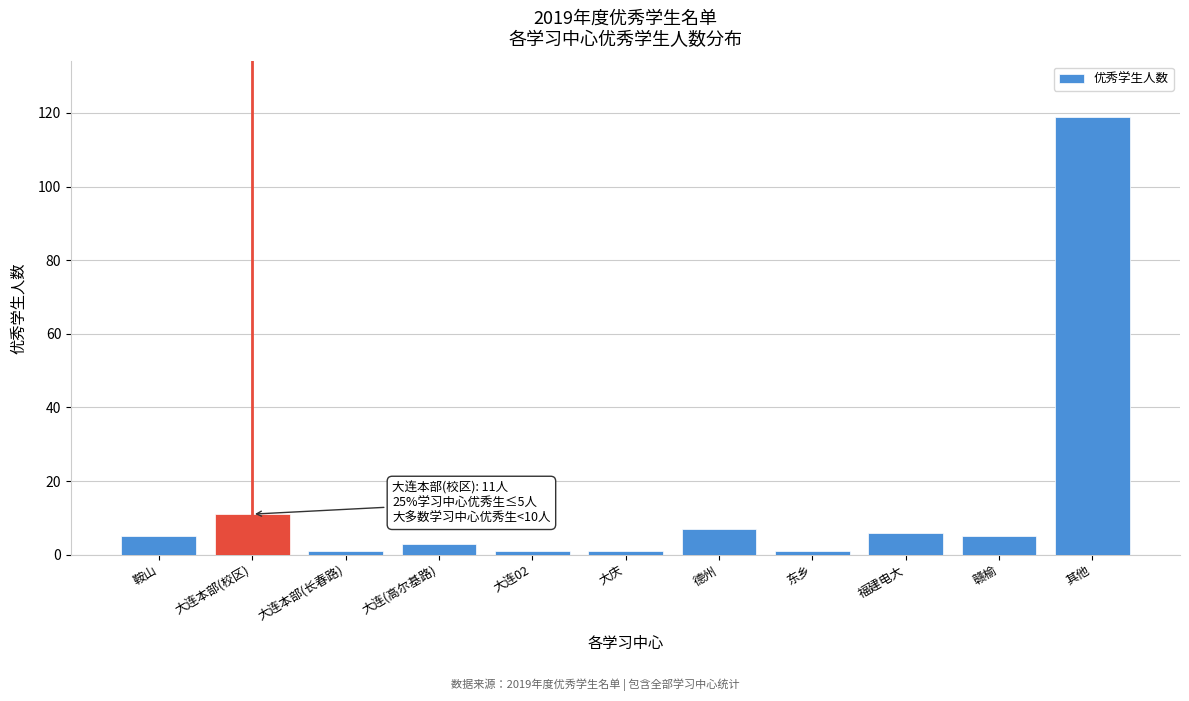

Reading right to left, extract all data points from this chart.

其他=119	赣榆=5	福建电大=6	东乡=1	德州=7	大庆=1	大连02=1	大连(高尔基路)=3	大连本部(长春路)=1	大连本部(校区)=11	鞍山=5